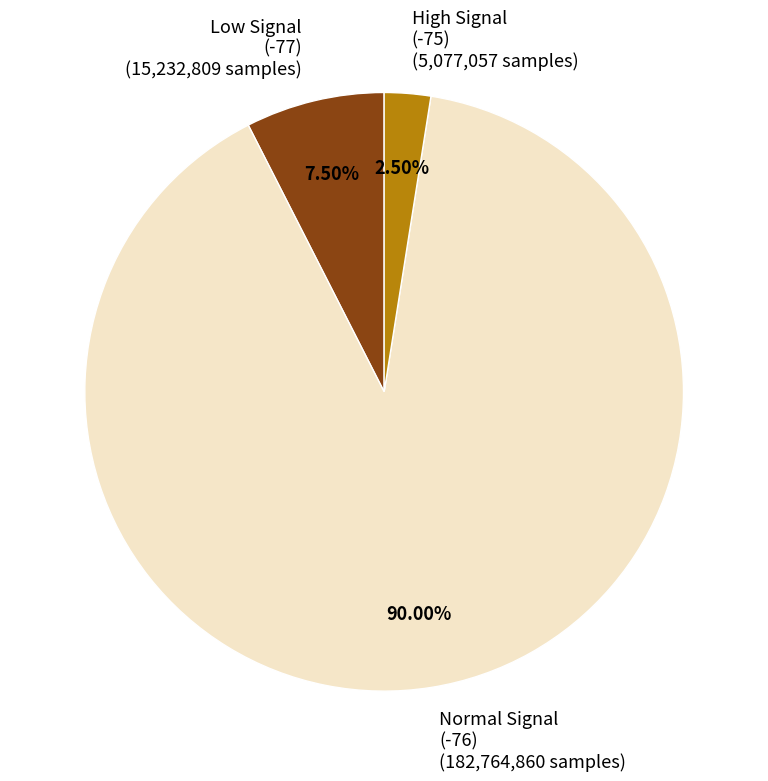

Do Low Signal (-77) (15,232,809 samples) and Normal Signal (-76) (182,764,860 samples) together represent more than half of the pie?

Yes